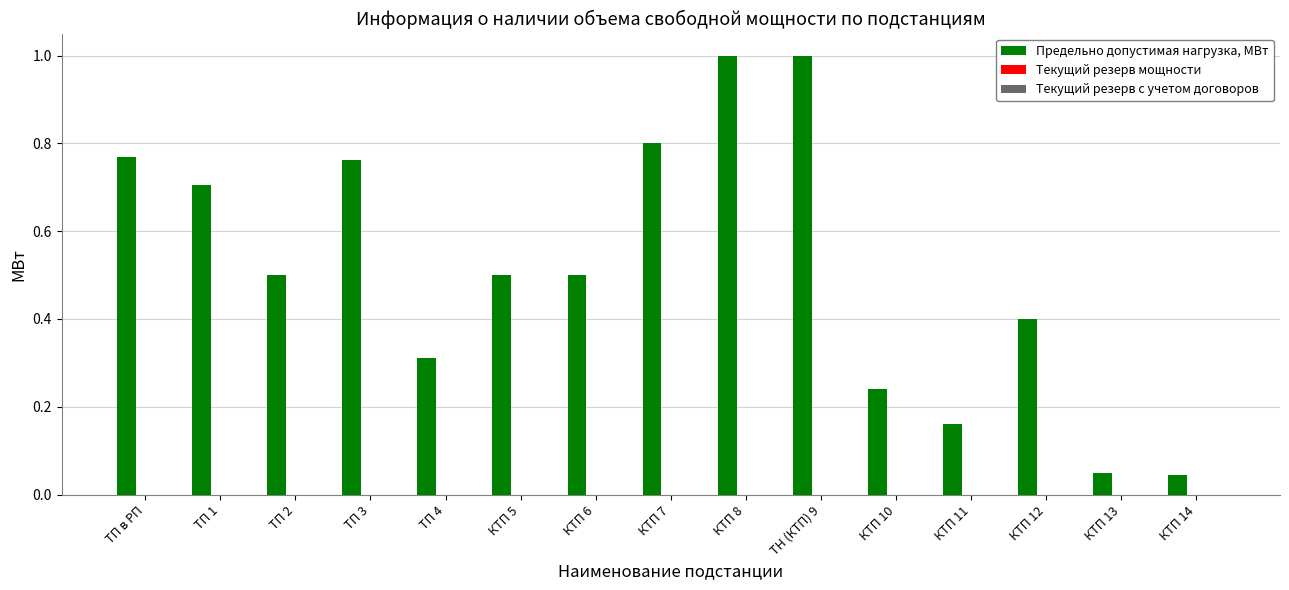

What is the label of the 10th bar from the left?

ТН (КТП) 9